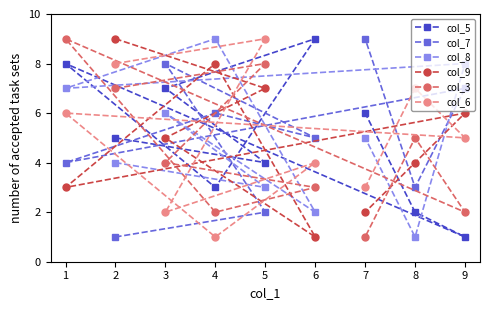

What is the value of the col_6 point at the 4th from the left?

1